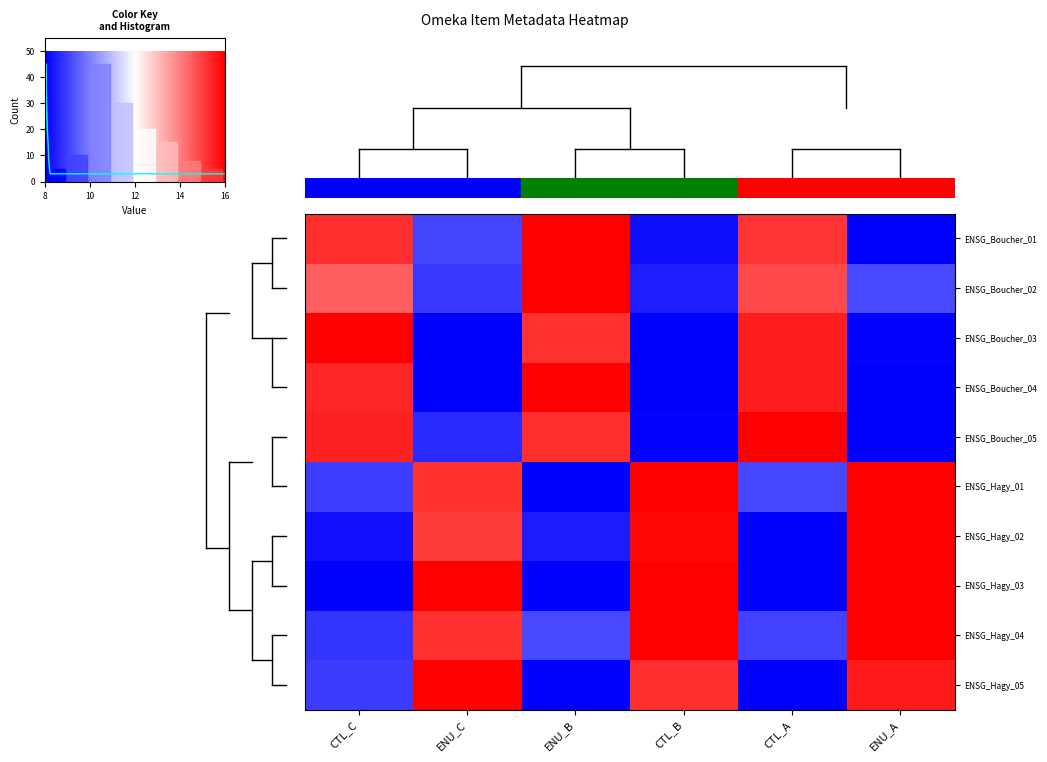

The ENSG_Hagy_02 series shows -0.3 at CTL_A. True or false?

False